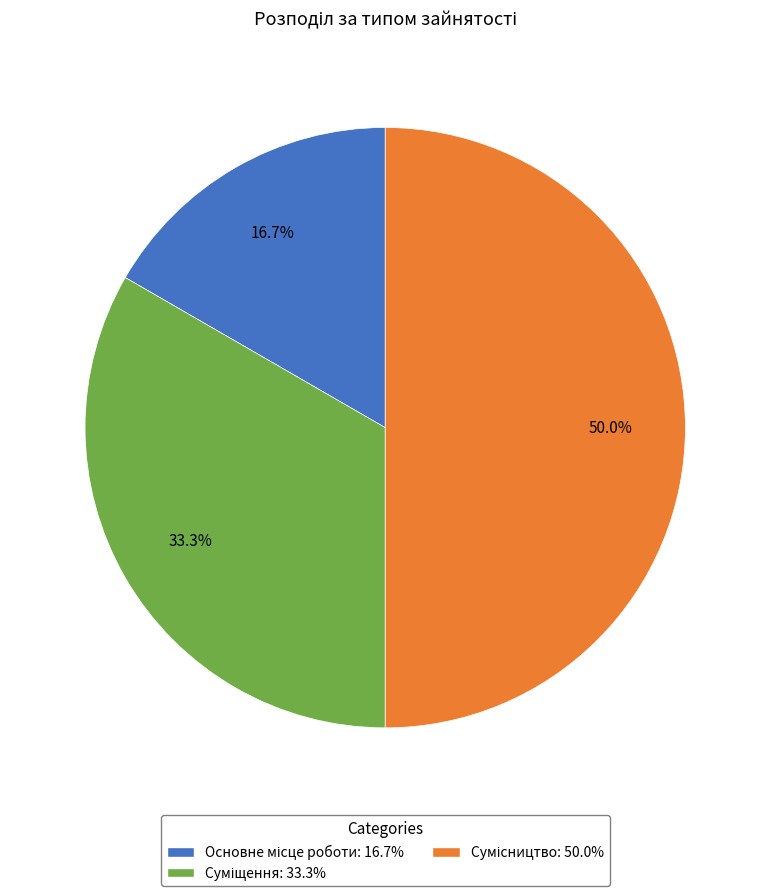

True or false: Суміщення accounts for 33% of the total.

True